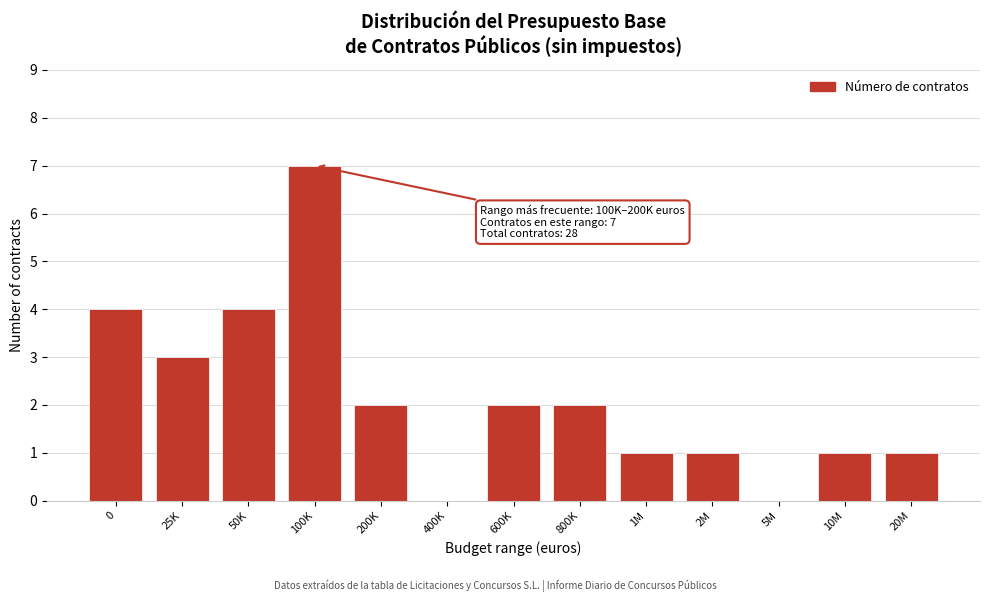

Reading left to right, transcribe all the data shown in this chart.

0=4	25K=3	50K=4	100K=7	200K=2	400K=0	600K=2	800K=2	1M=1	2M=1	5M=0	10M=1	20M=1